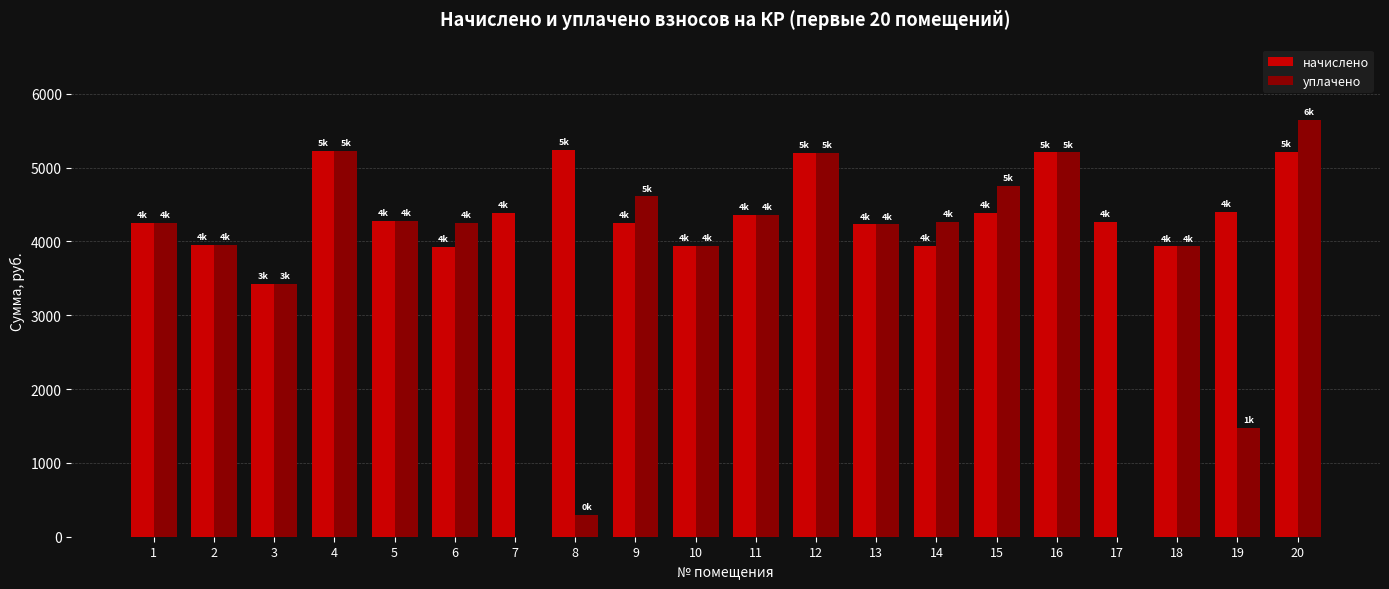

The value of уплачено at 20 is 5651.1. True or false?

True